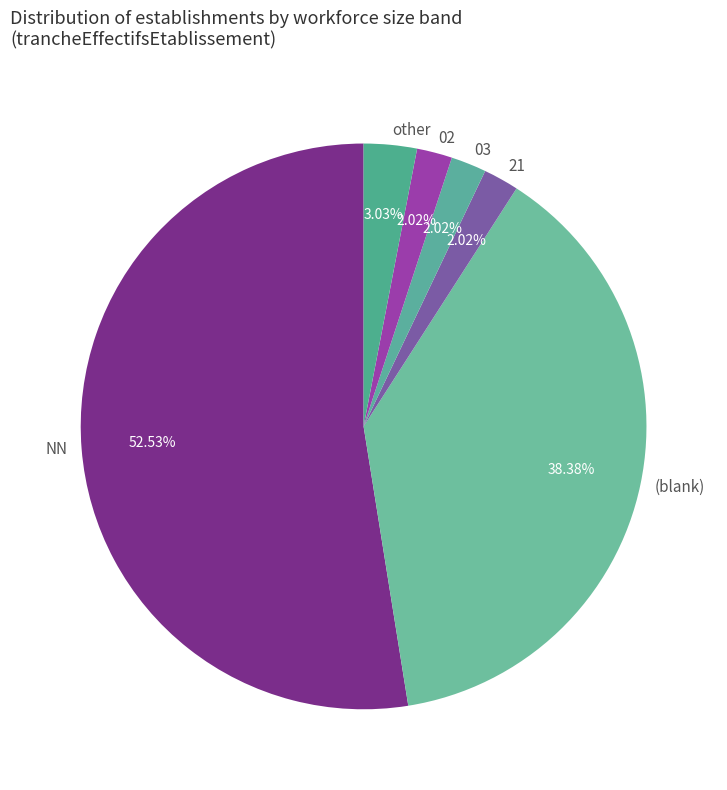

Approximately how many times larger is the value at 03 compared to 02?

1.0